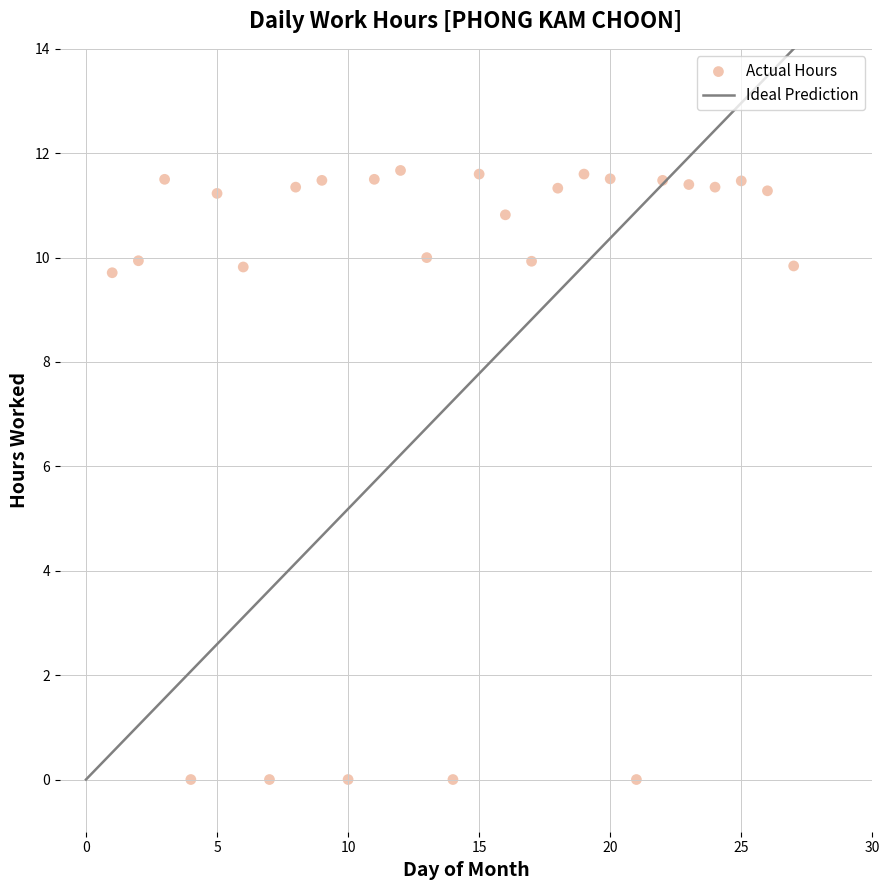

What is the range of Y values (max minus min)?

11.7